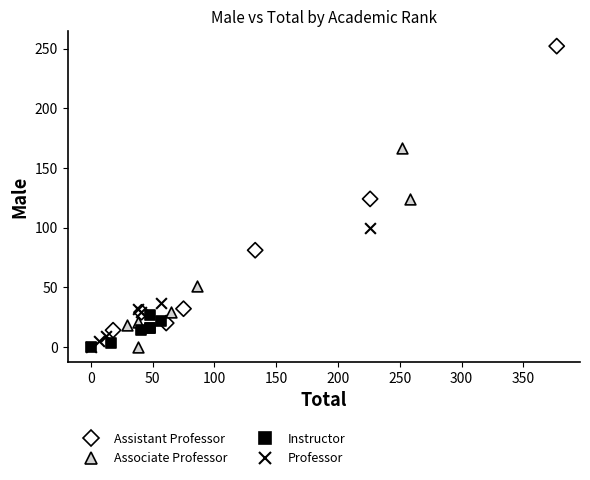

Which series has the largest Y range (max minus min)?

Assistant Professor